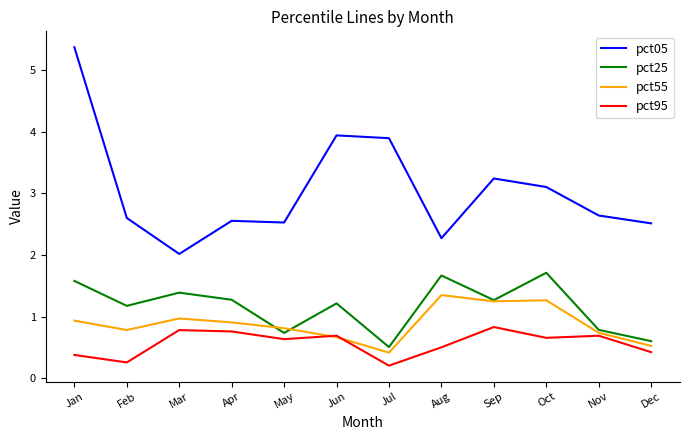

Is the value of pct05 at Mar greater than the value of pct95 at Sep?

Yes